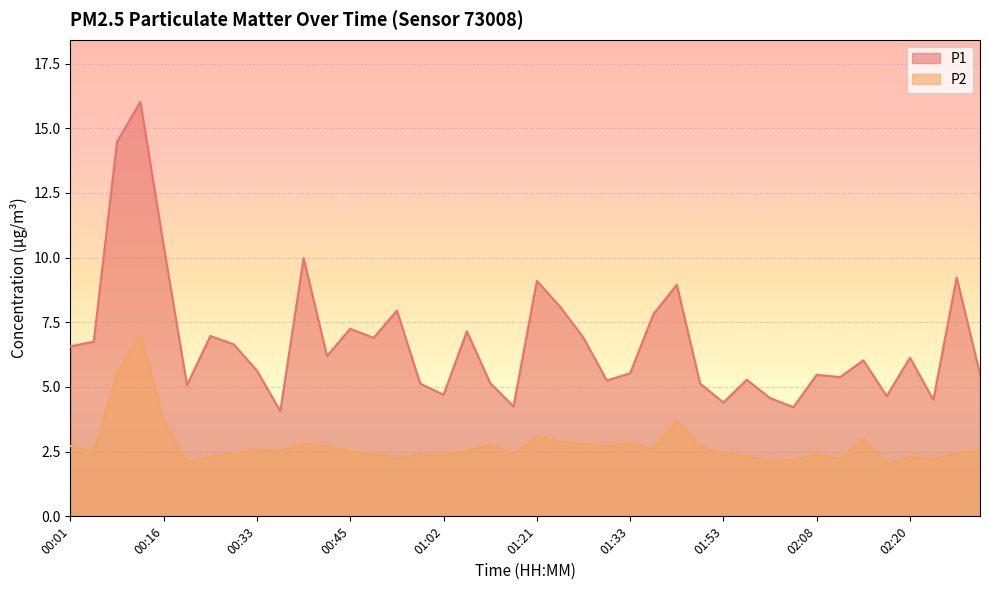

What is the sum of all P2 values?

110.0